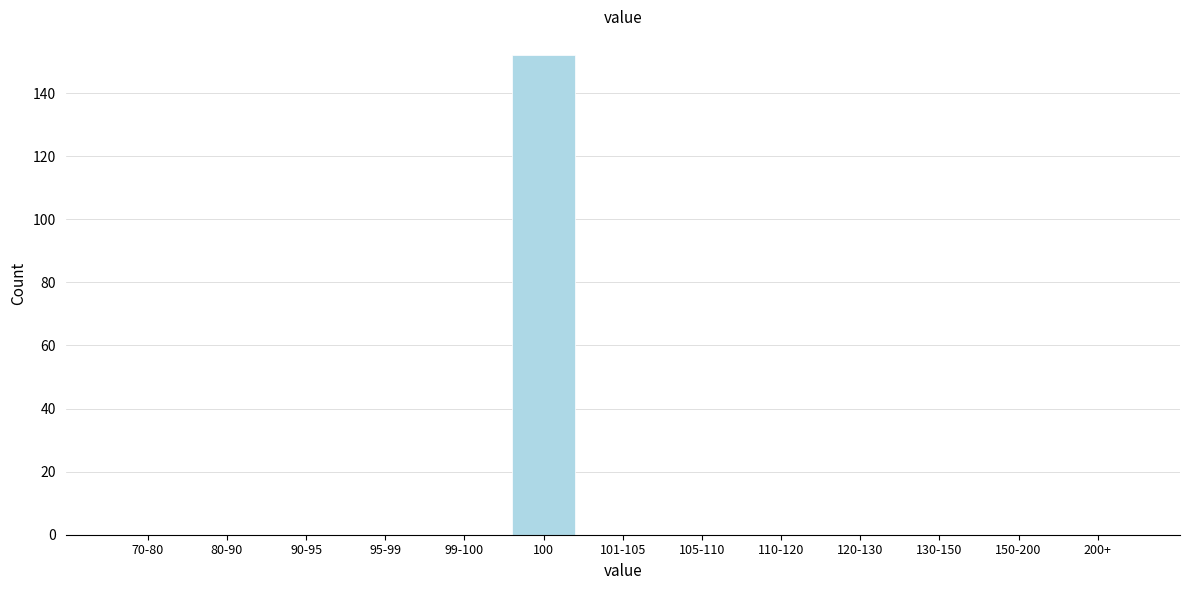

Reading left to right, what are all the values shown in this chart?

70-80=0	80-90=0	90-95=0	95-99=0	99-100=0	100=152	101-105=0	105-110=0	110-120=0	120-130=0	130-150=0	150-200=0	200+=0